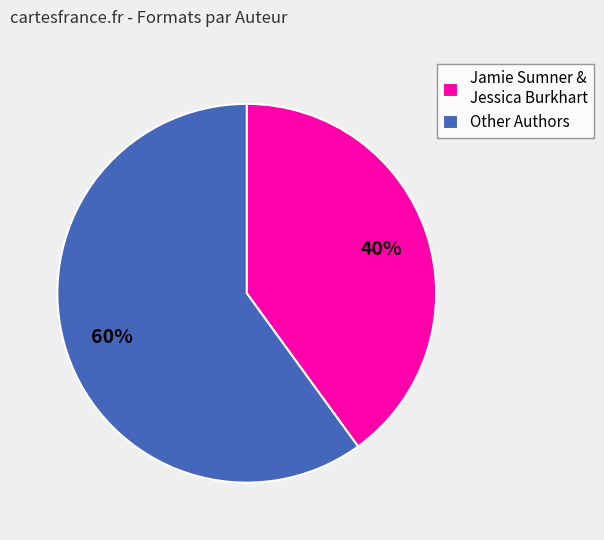

Is there a majority slice in this chart?

Yes